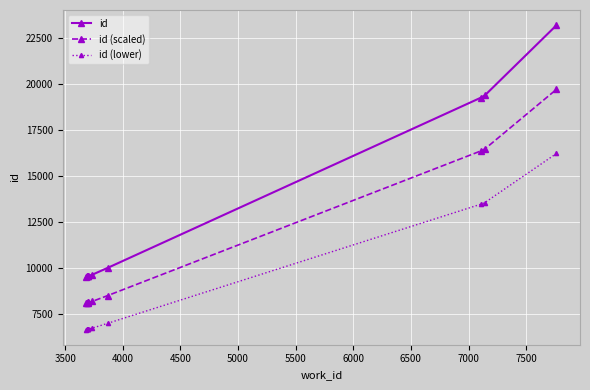

What is the greatest value displayed?

23184.0